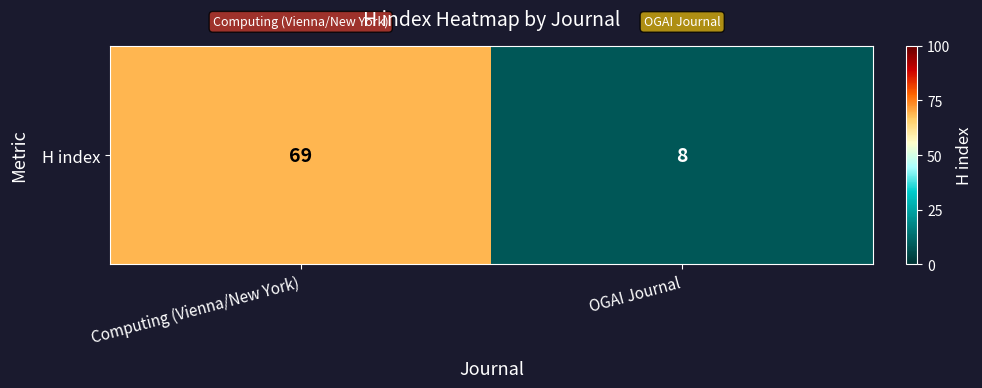

What is the change in value from Computing (Vienna/New York) to OGAI Journal?

-61